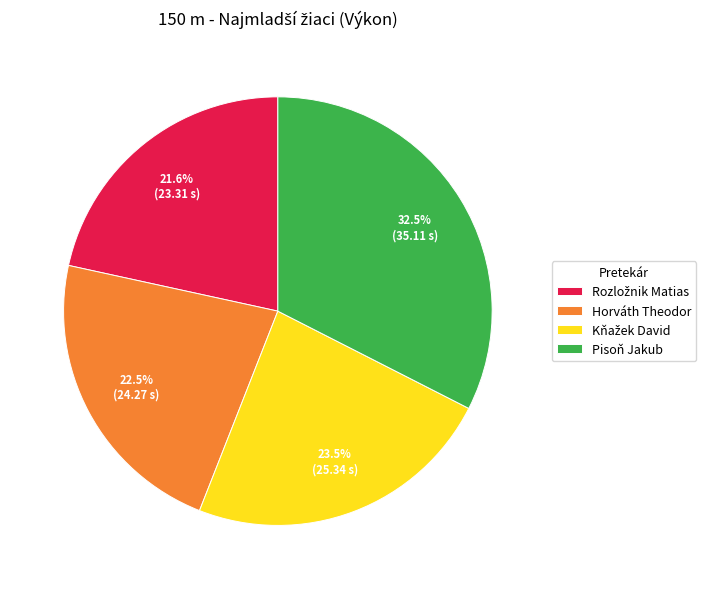

Which slice is the largest?

Pisoň Jakub